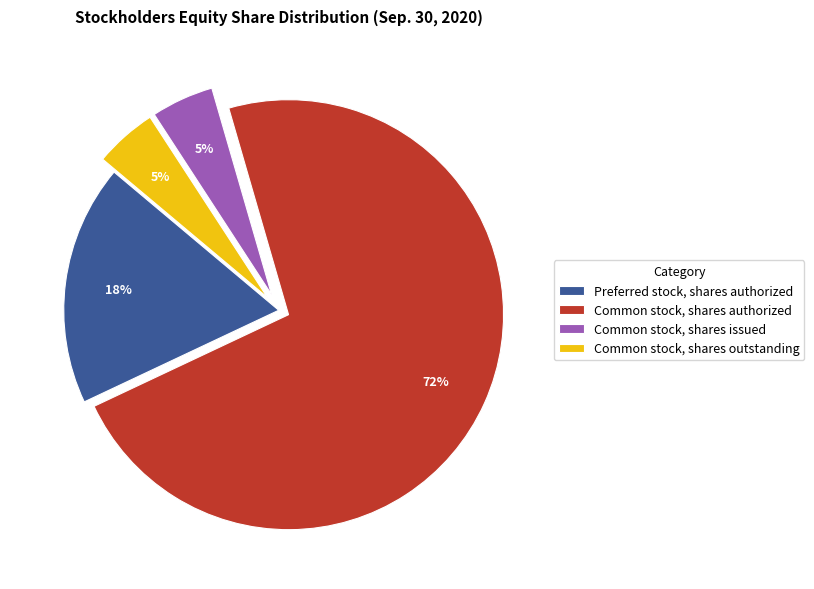

Approximately how many times larger is the value at Common stock, shares issued compared to Preferred stock, shares authorized?

0.3